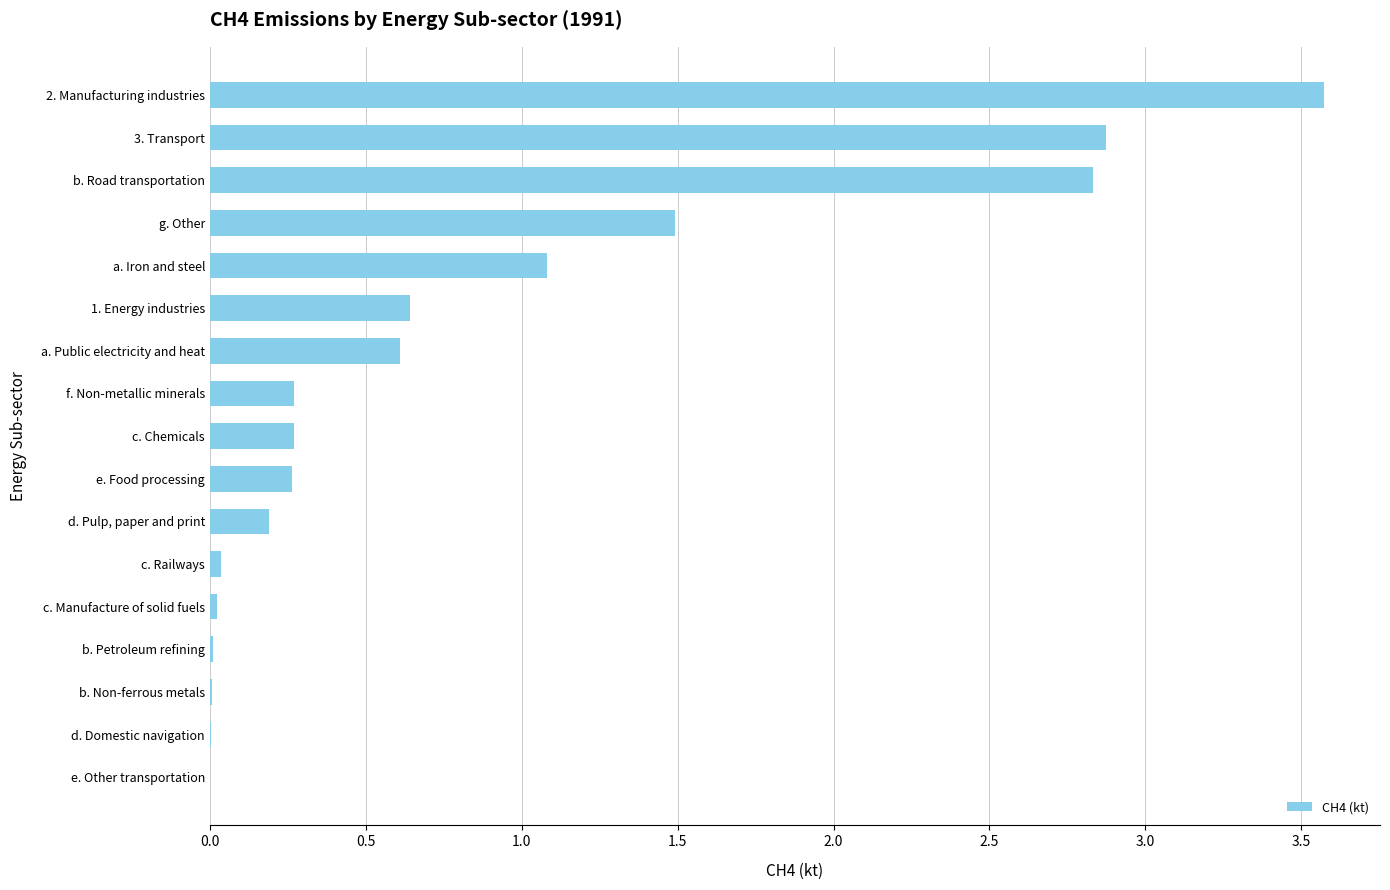

Where is the data nearest to the value 1?

a. Iron and steel